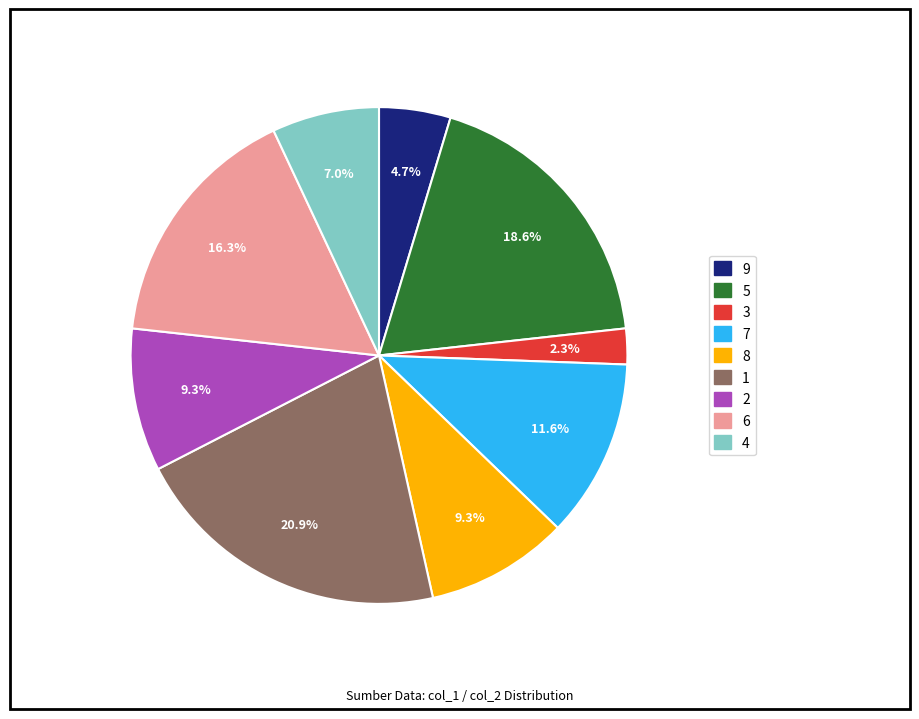

What is the ratio of the value at 1 to the value at 8?

2.2